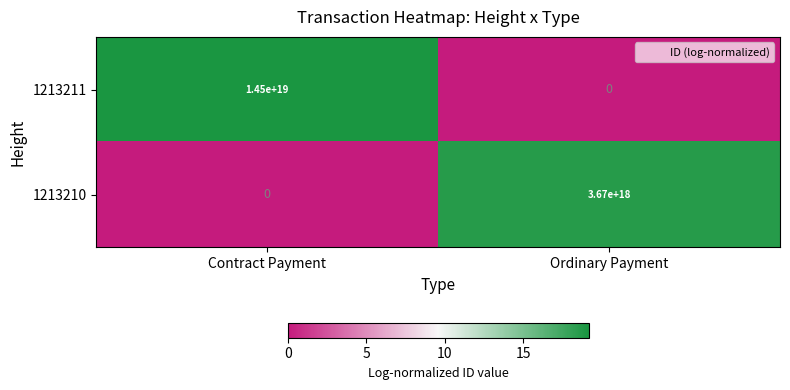

The 1213211 series shows -4789764066496252928 at Ordinary Payment. True or false?

False